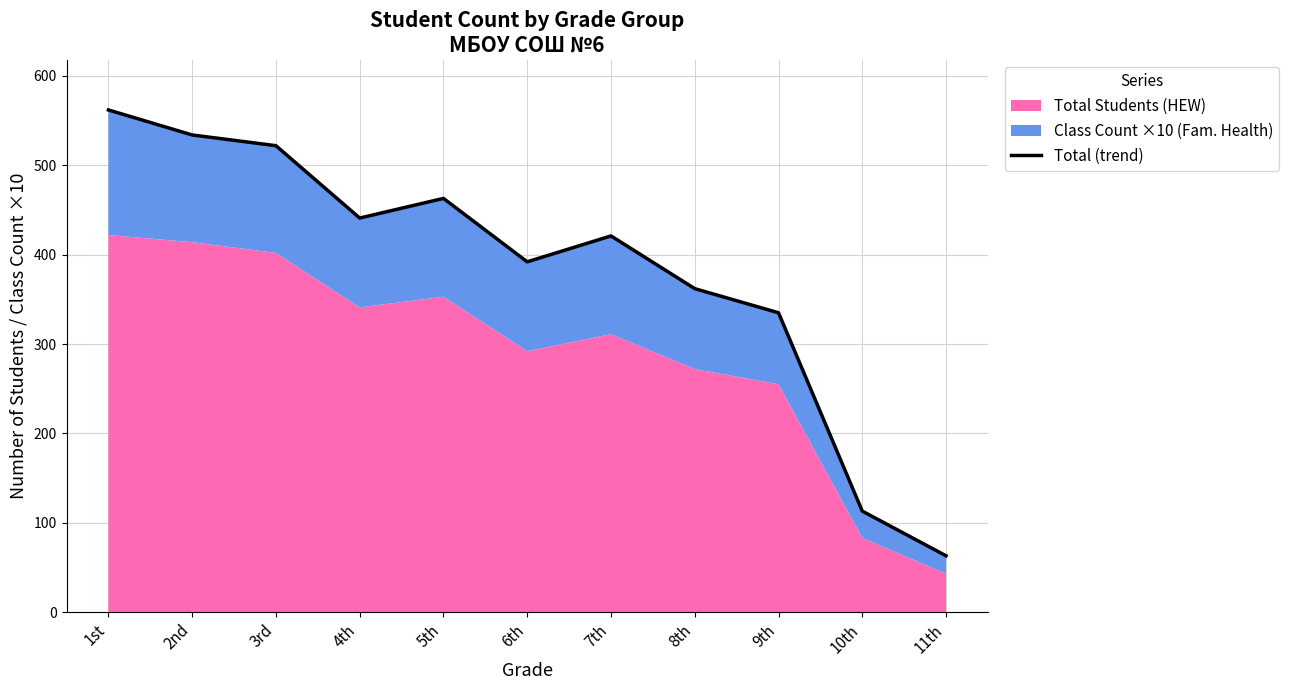

The value at 2nd is 312. True or false?

False